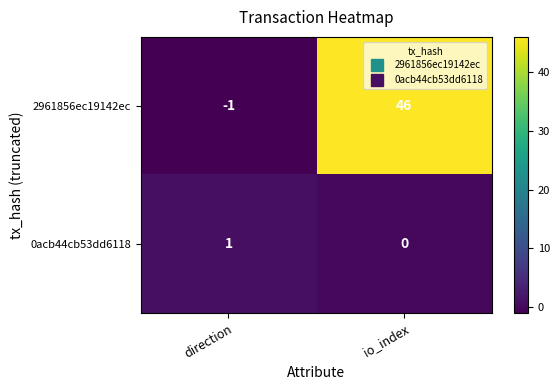

Which series changed the most between direction and io_index?

2961856ec19142ec